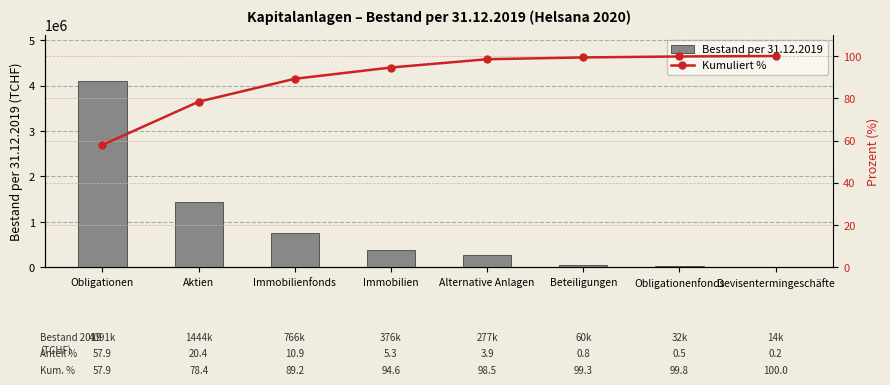

Which series has the widest spread of values?

Bestand per 31.12.2019